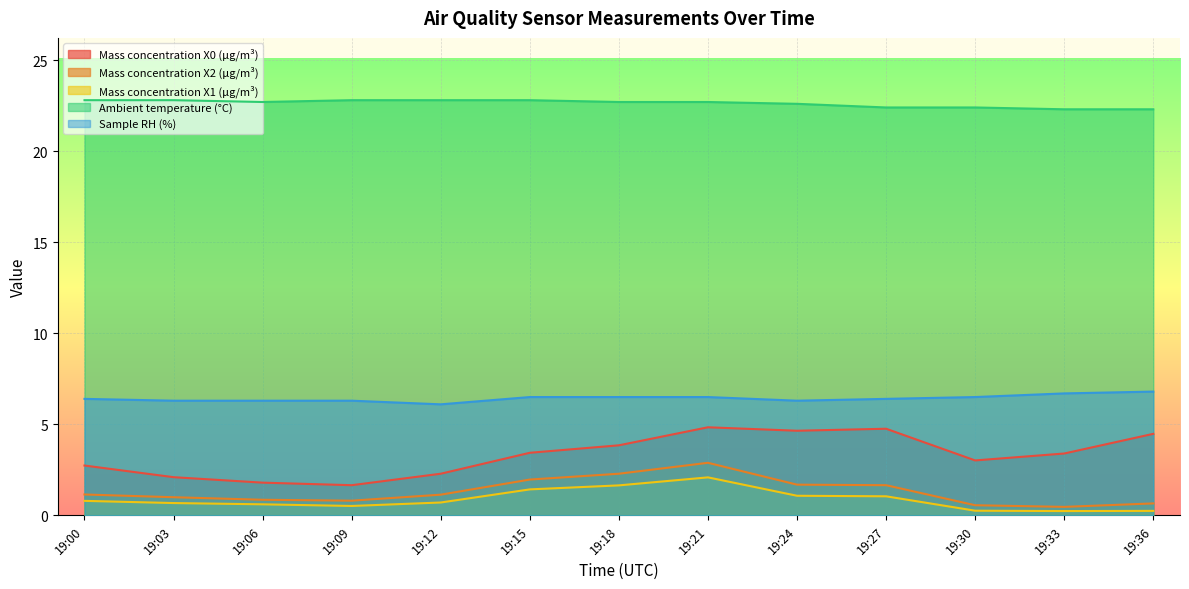

What is the difference between the second highest and second lowest values in the Mass concentration X1 (μg/m³) series?

1.4